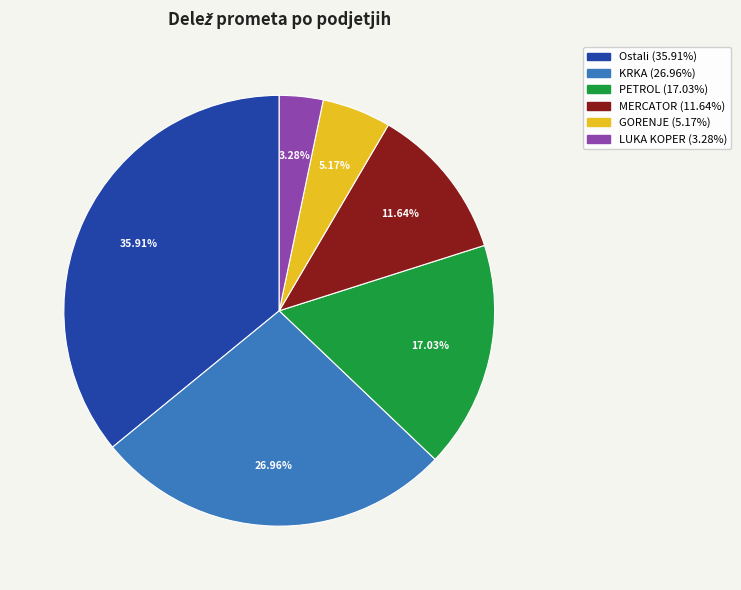

Rank the categories by value from highest to lowest.

Ostali, KRKA, PETROL, MERCATOR, GORENJE, LUKA KOPER